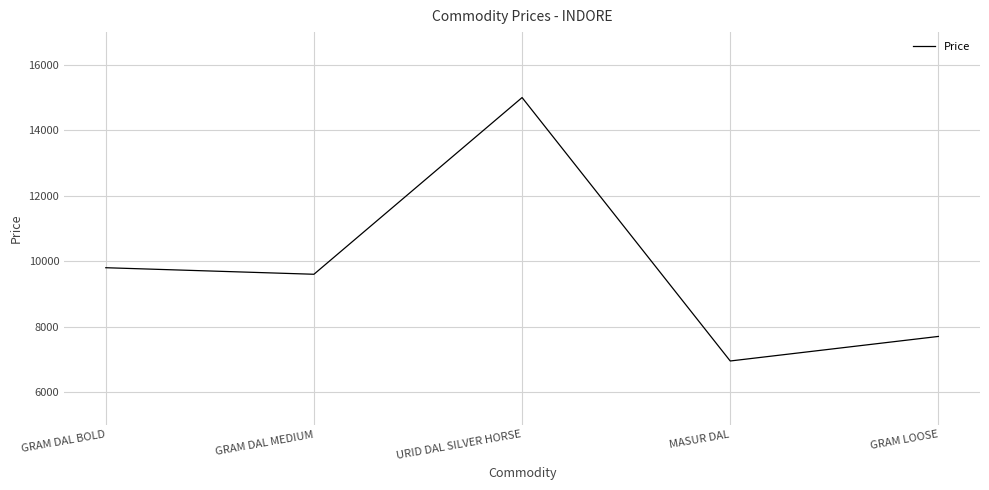

The chart shows a value of 6950 at MASUR DAL. True or false?

True